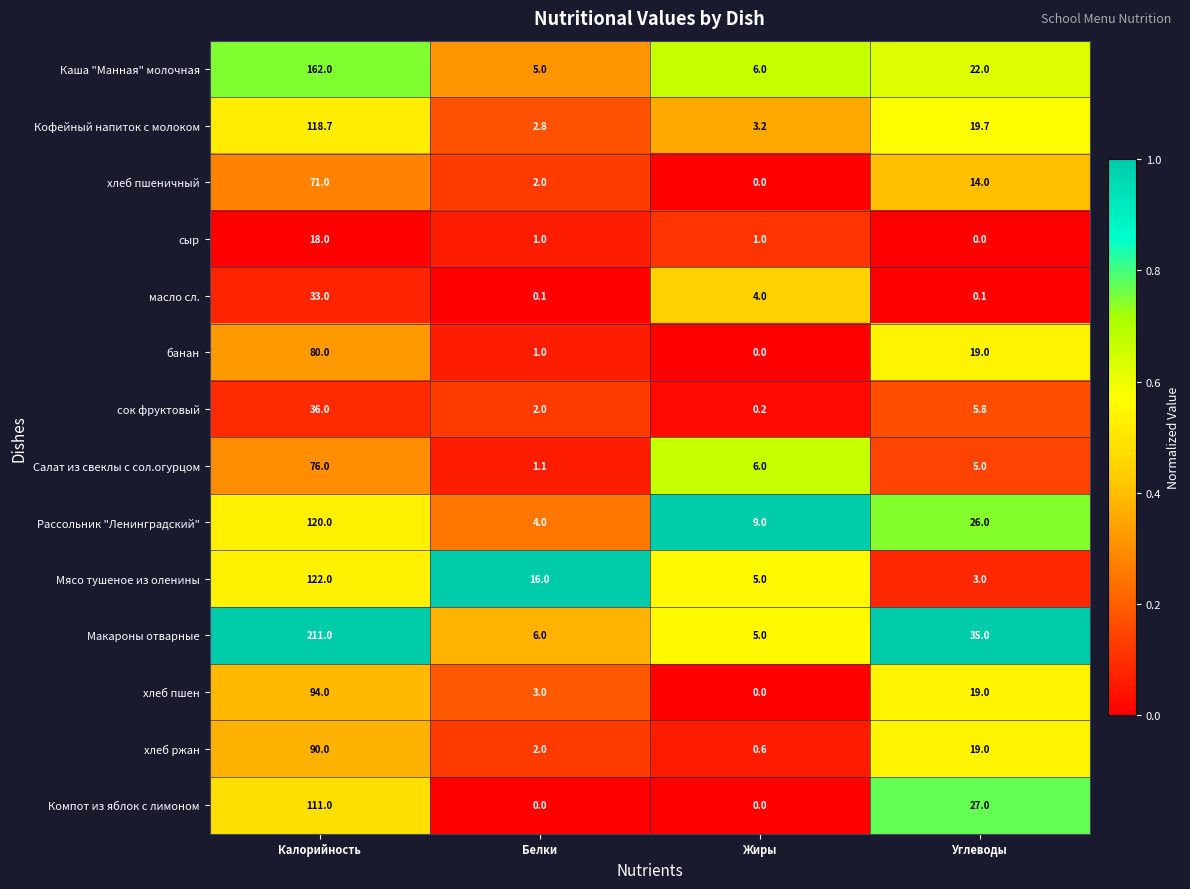

At which label does сок фруктовый reach its minimum?

Жиры